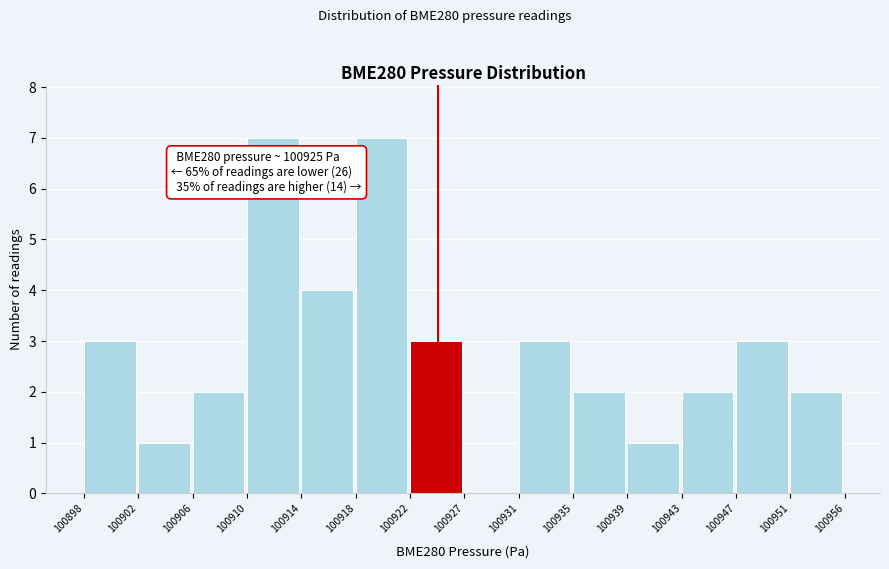

Reading left to right, list all the values displayed in this chart.

100898=3	100902=1	100906=2	100910=7	100914=4	100918=7	100922=3	100927=0	100931=3	100935=2	100939=1	100943=2	100947=3	100951=2